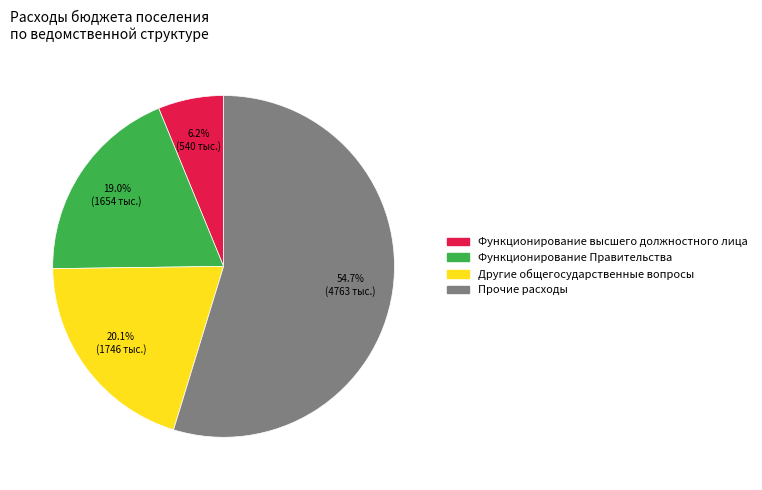

Is there any slice that represents more than half of the pie?

Yes